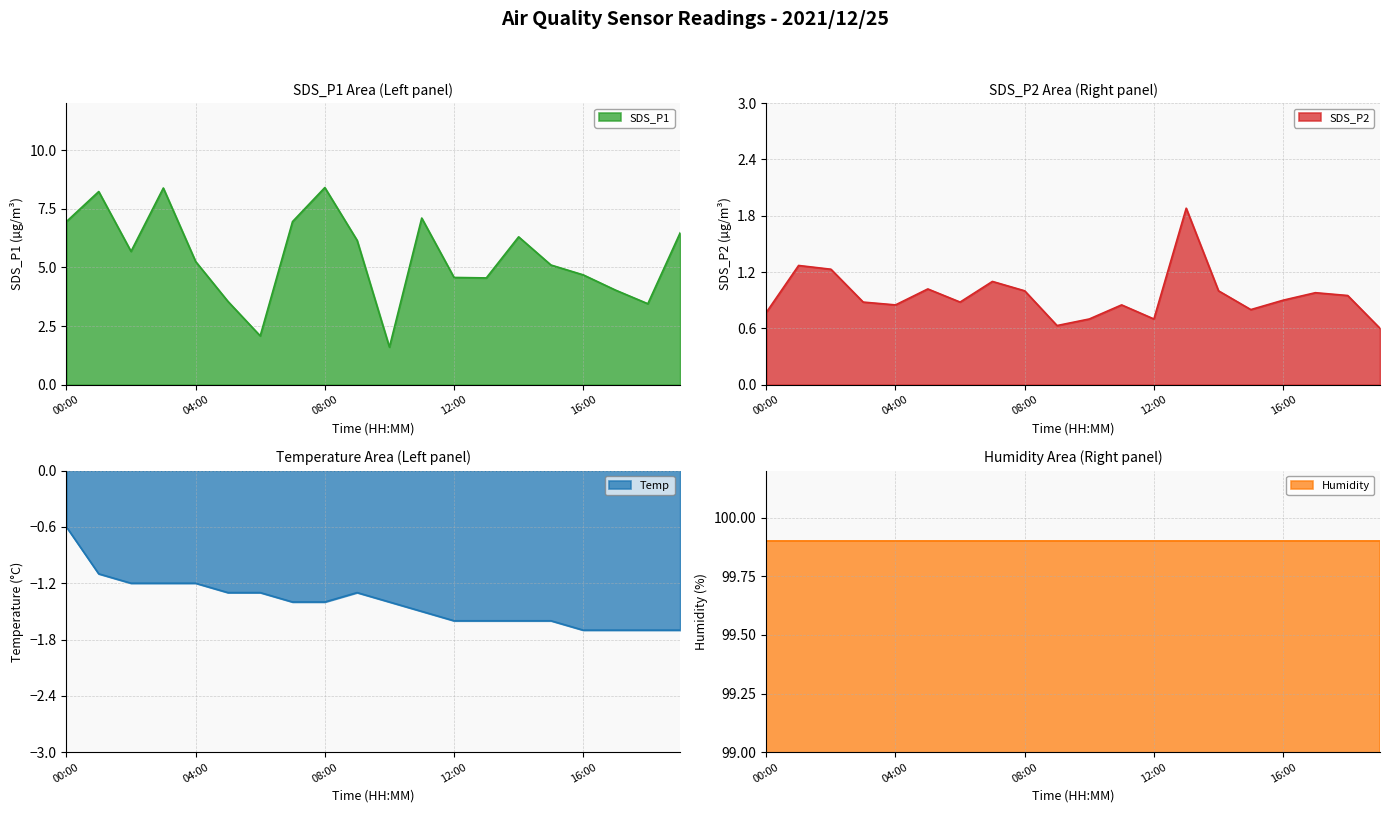

At which label does Temp first exceed -1?

00:00